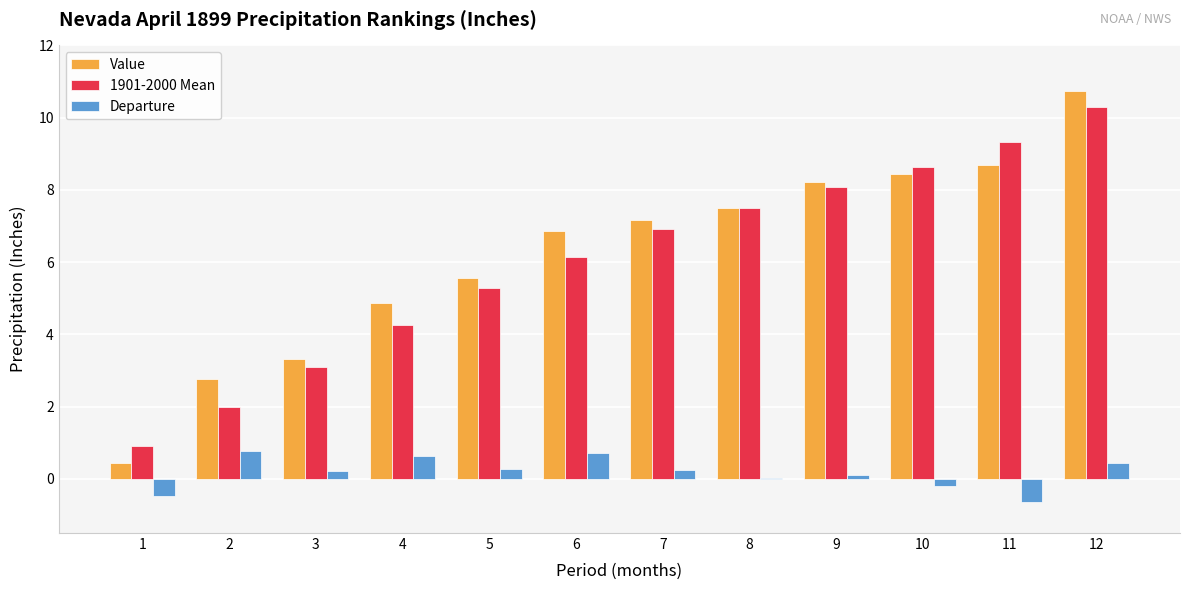

Which category has the highest value across all series?

12